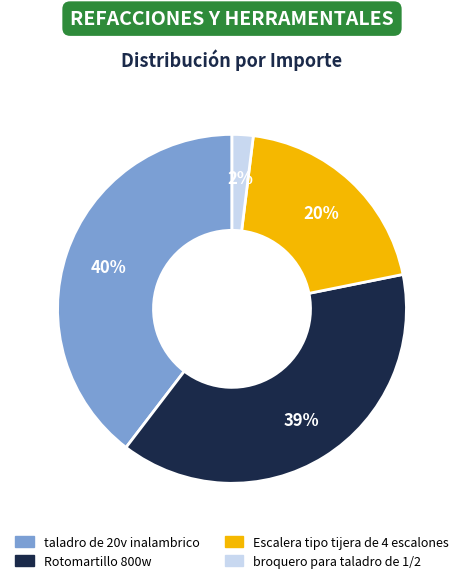

To the nearest percent, what is the combined percentage of taladro de 20v inalambrico and broquero para taladro de 1/2?

42%